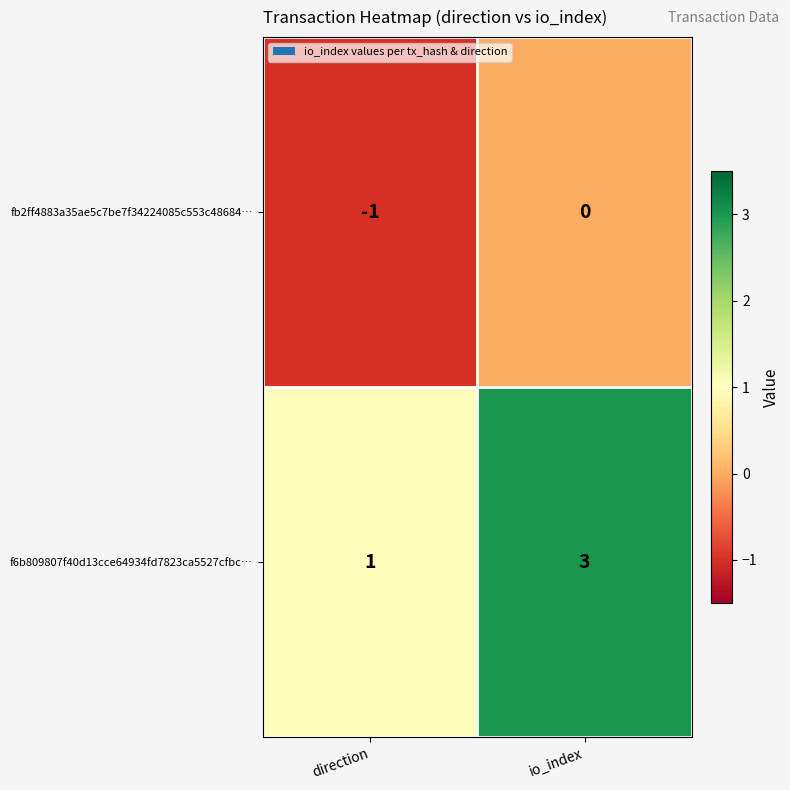

At how many categories does at least one series exceed 0?

2